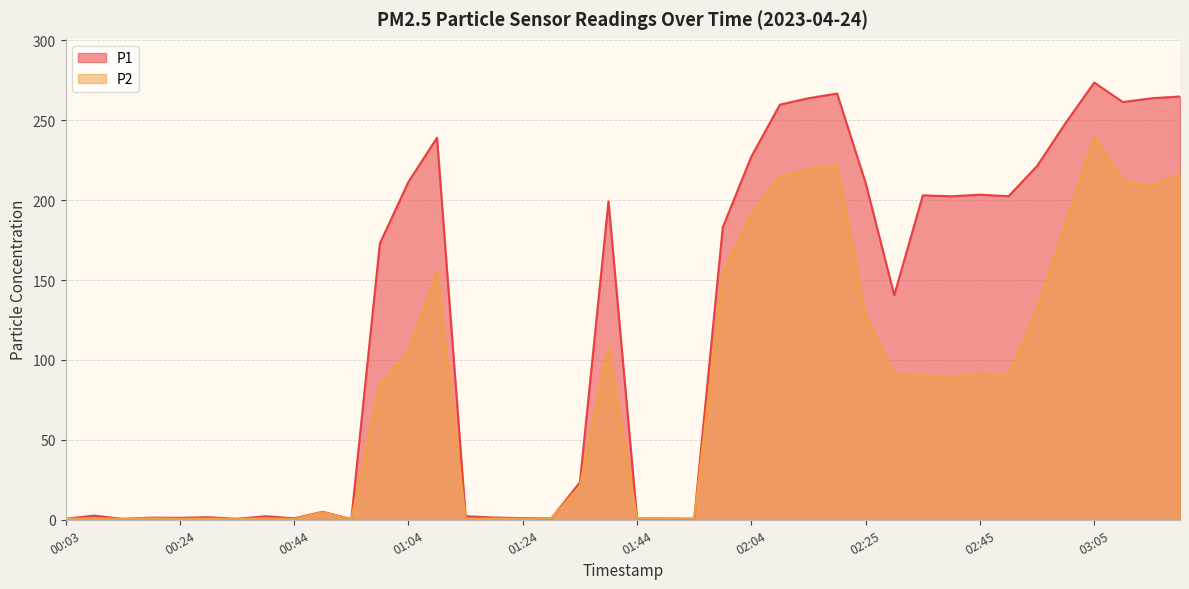

Between 00:03 and 01:14, which series saw the biggest shift?

P1